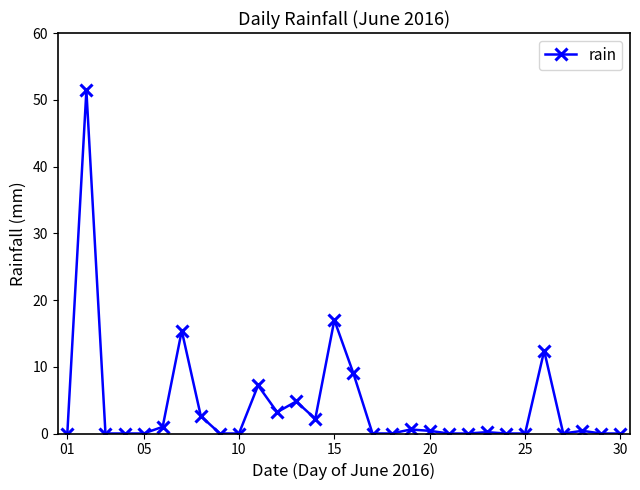

Count the number of data series in this chart.

1